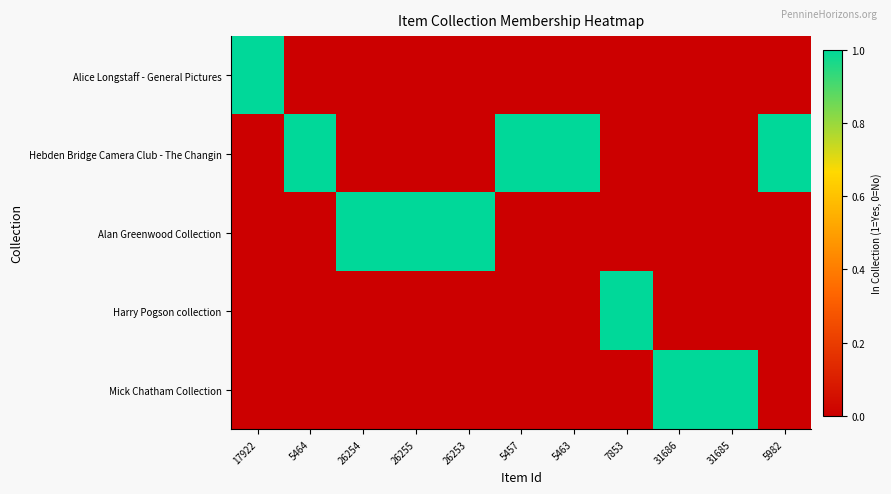

Reading left to right, transcribe all the data shown in this chart.

Alice Longstaff - General Pictures: 17922=1	5464=0	26254=0	26255=0	26253=0	5457=0	5463=0	7853=0	31686=0	31685=0	5982=0
Hebden Bridge Camera Club - The Changin: 17922=0	5464=1	26254=0	26255=0	26253=0	5457=1	5463=1	7853=0	31686=0	31685=0	5982=1
Alan Greenwood Collection: 17922=0	5464=0	26254=1	26255=1	26253=1	5457=0	5463=0	7853=0	31686=0	31685=0	5982=0
Harry Pogson collection: 17922=0	5464=0	26254=0	26255=0	26253=0	5457=0	5463=0	7853=1	31686=0	31685=0	5982=0
Mick Chatham Collection: 17922=0	5464=0	26254=0	26255=0	26253=0	5457=0	5463=0	7853=0	31686=1	31685=1	5982=0